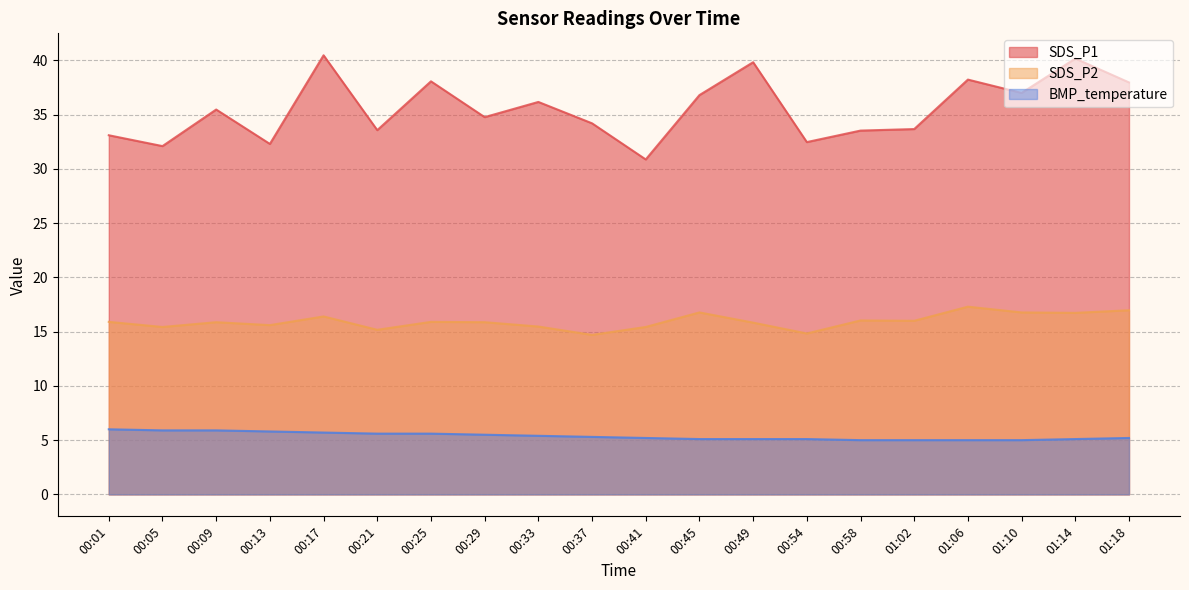

How many lines are shown in the chart?

3